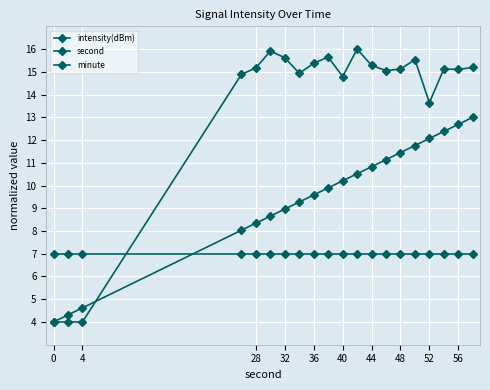

Does the chart display data point markers on the line(s)?

Yes